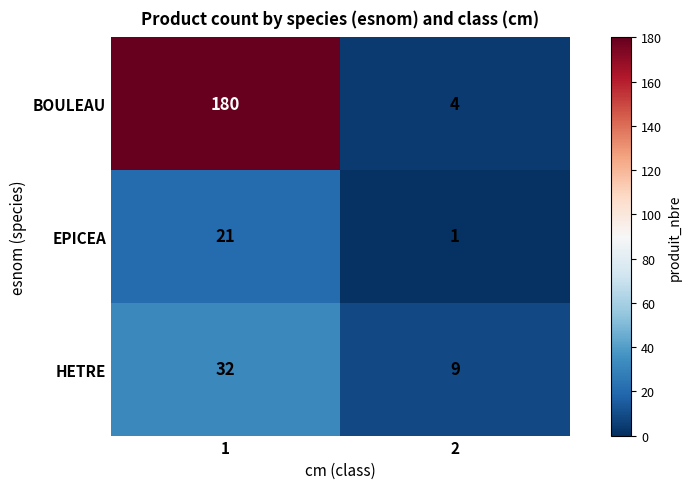

Count the number of categories in the chart.

2